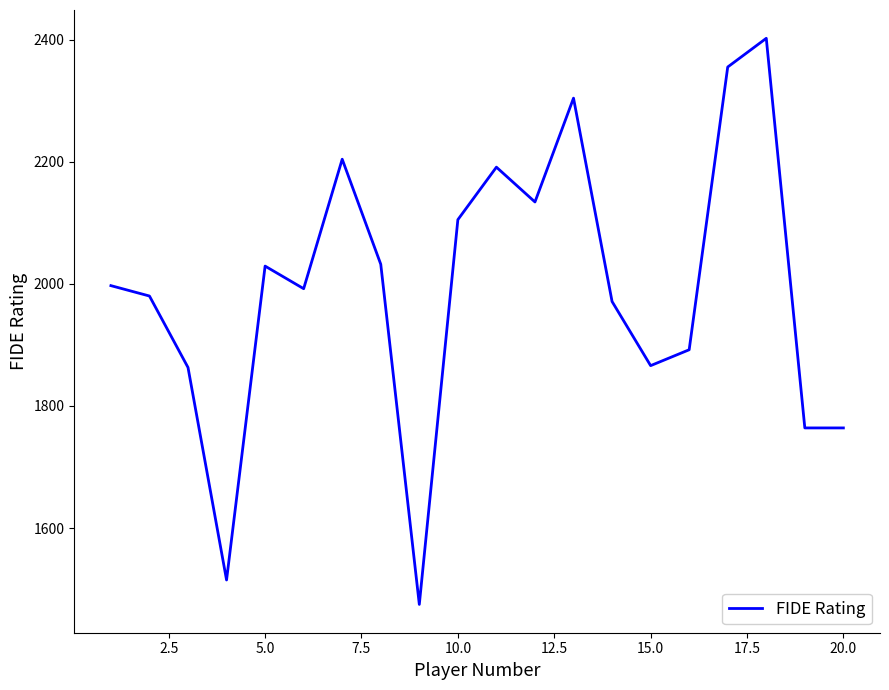

What is the greatest value displayed?

2402